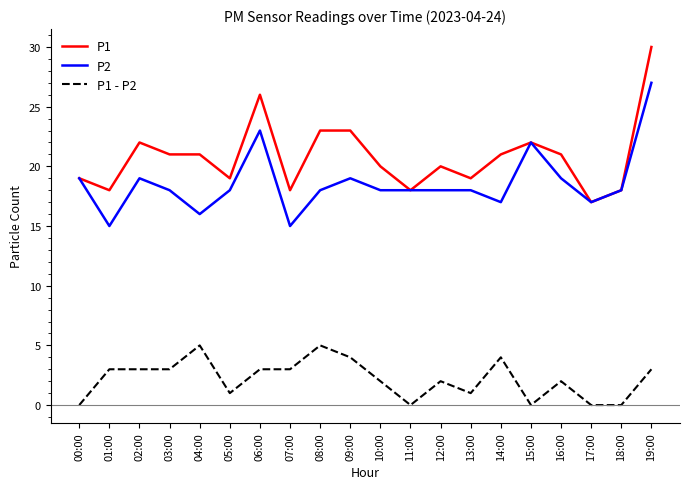

What are all the series names shown in the legend?

P1, P2, P1 - P2